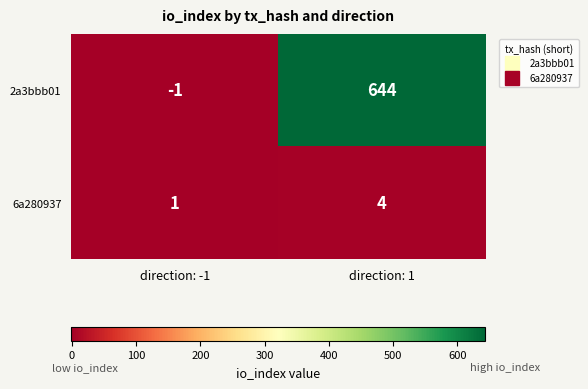

Where is 2a3bbb01 nearest to the value 321?

direction: -1